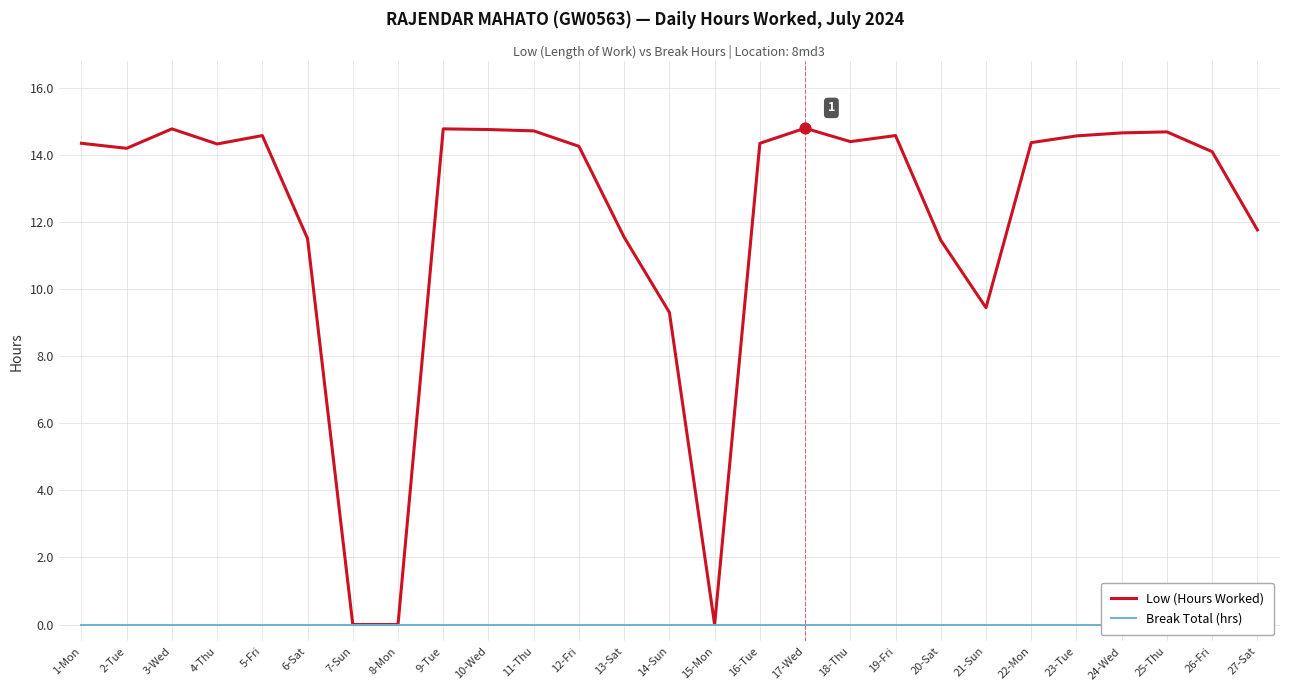

At how many categories does at least one series exceed 5?

24